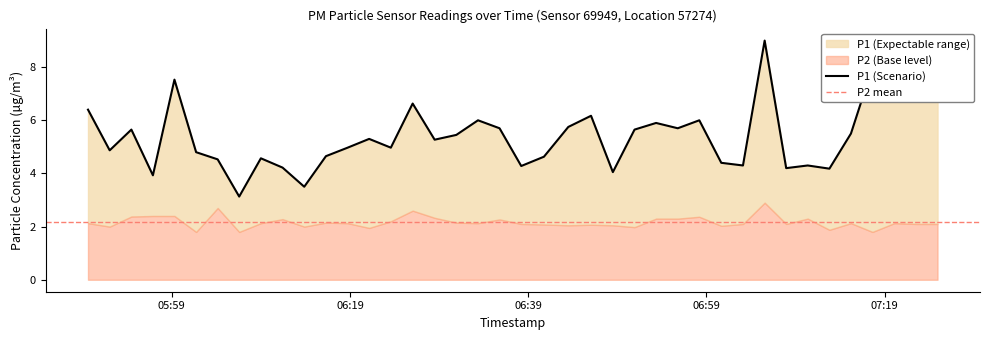

Does the chart display data point markers on the line(s)?

No